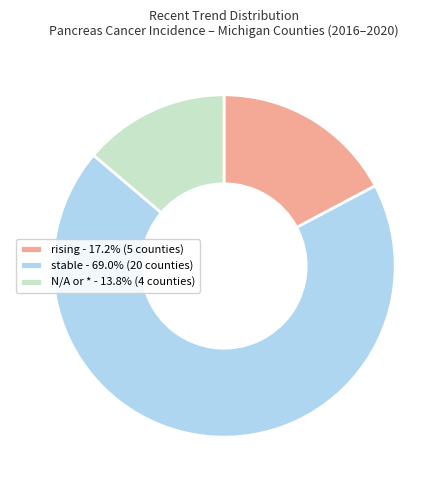

Do N/A or * - 13.8% (4 counties) and rising - 17.2% (5 counties) together represent more than half of the pie?

No